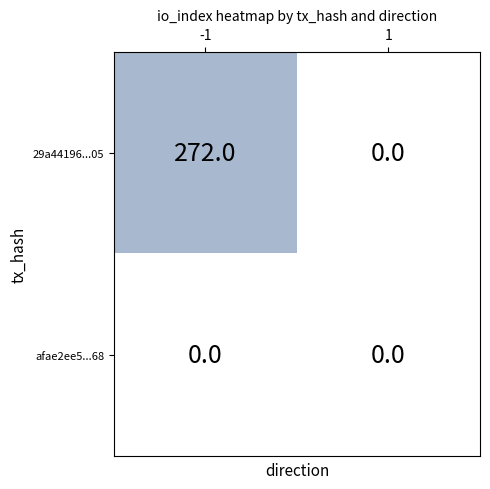

At -1, list the series in order from largest to smallest.

29a44196...05, afae2ee5...68